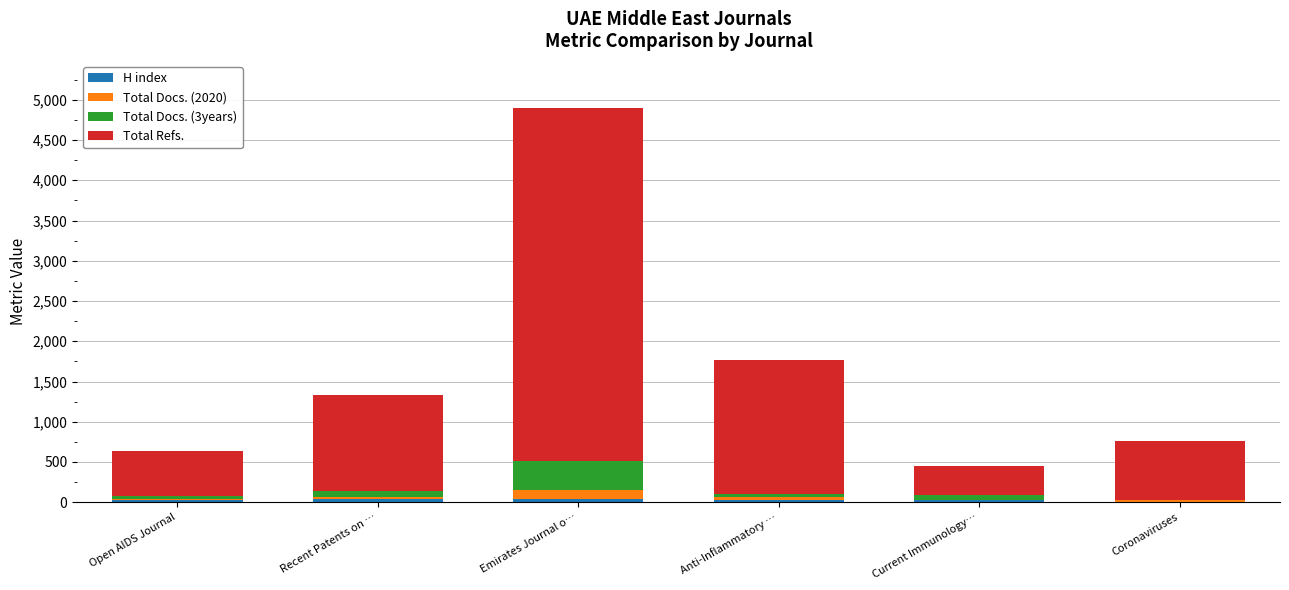

How many categories are shown in the chart?

6